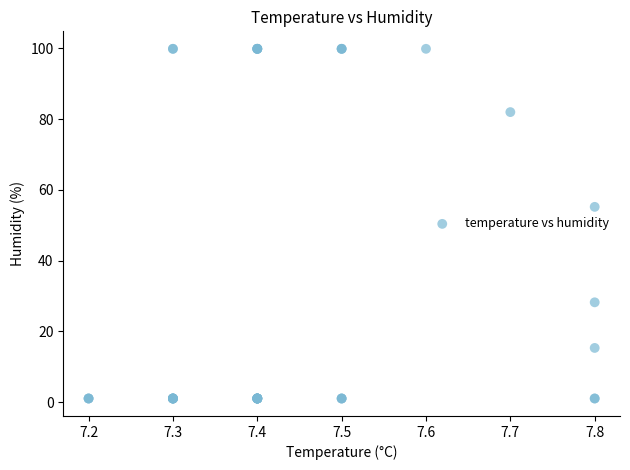

What Y value in the scatter plot is closest to 50?

55.2